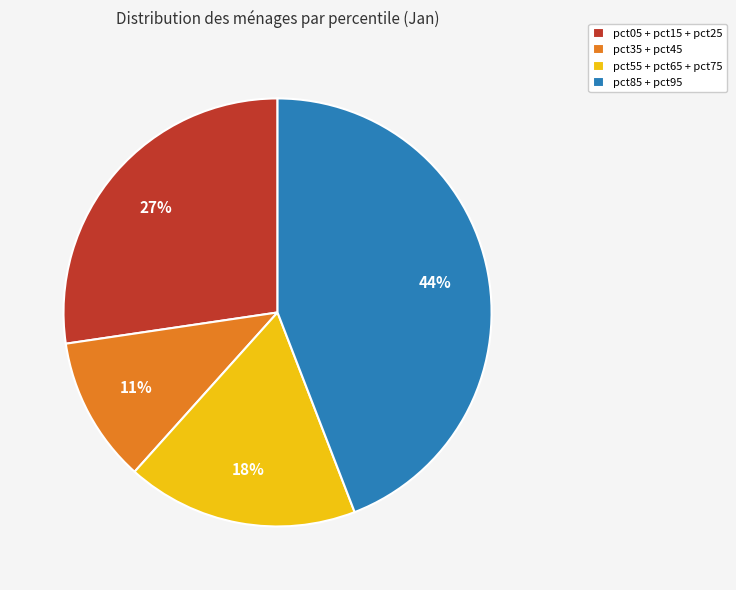

Does pct85 + pct95 account for over 50% of the chart?

No